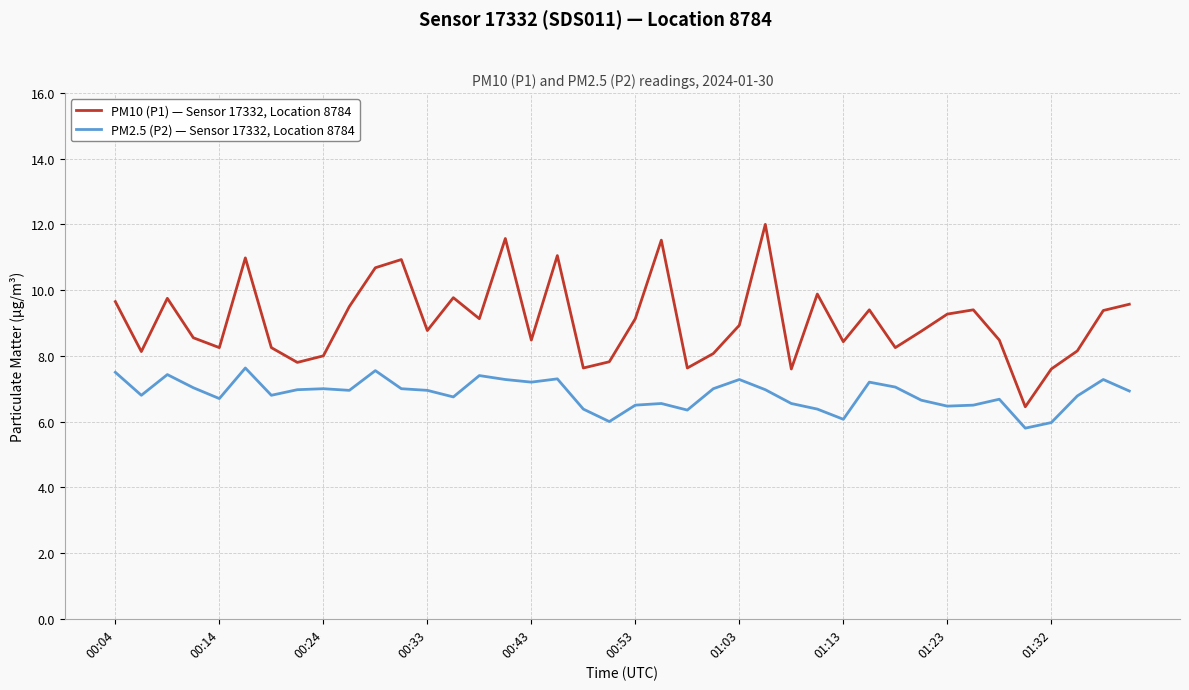

Which series has the largest range (max minus min)?

PM10 (P1) — Sensor 17332, Location 8784